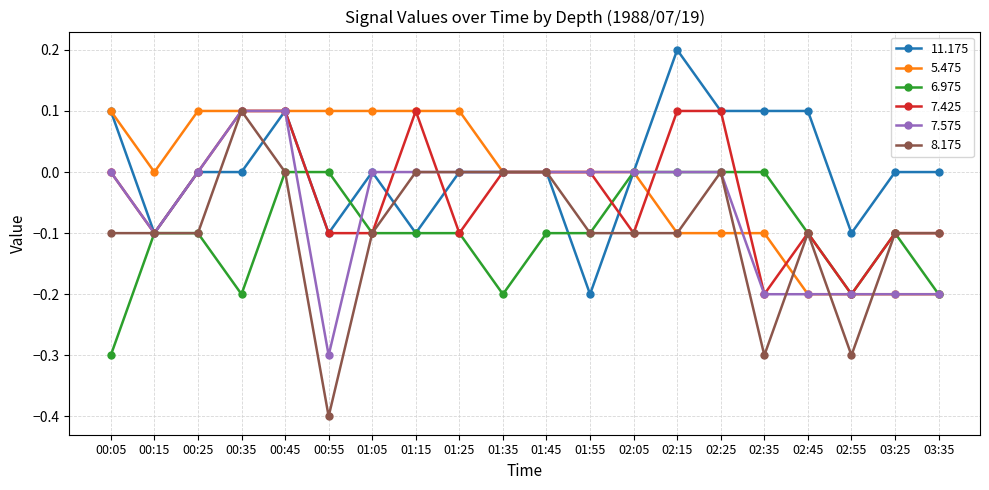

What is the label of the 10th point from the left?

01:35